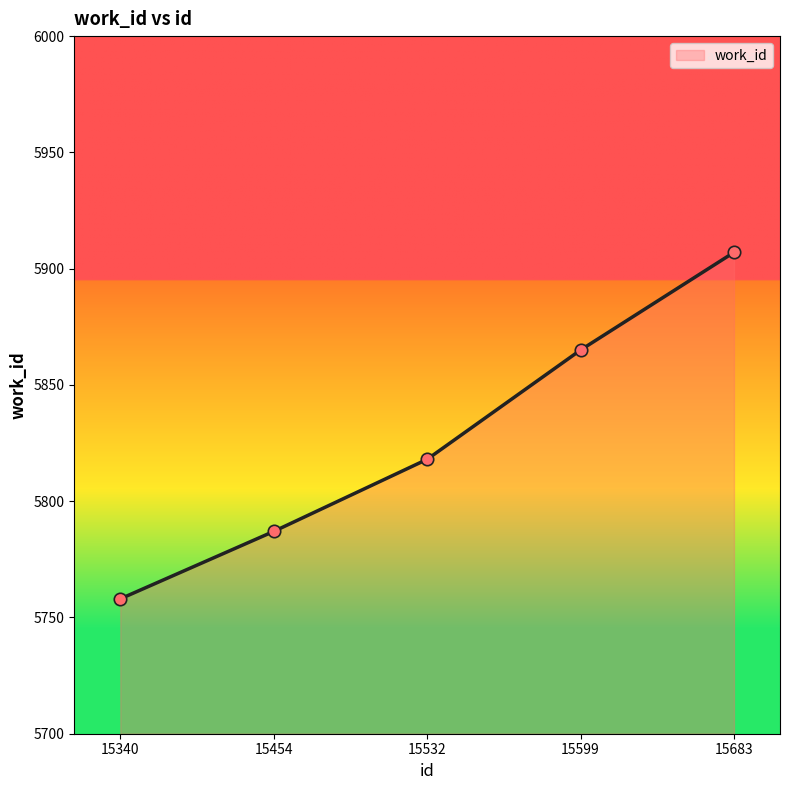

Between 15599 and 15340, which is larger?

15599